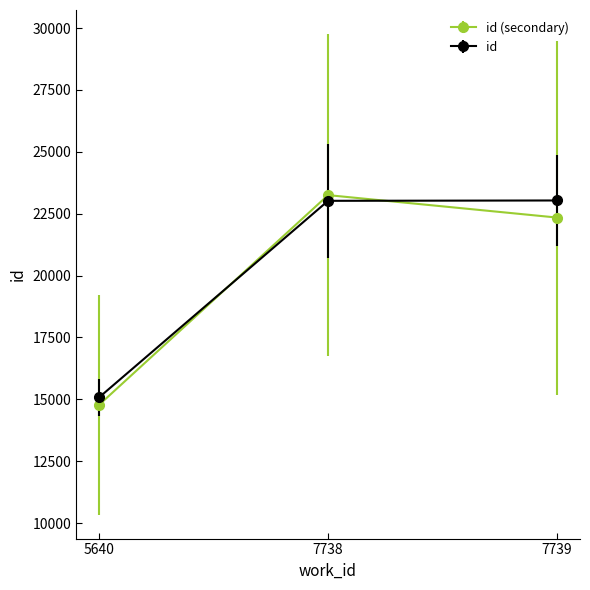

Does the chart have visible grid lines?

No